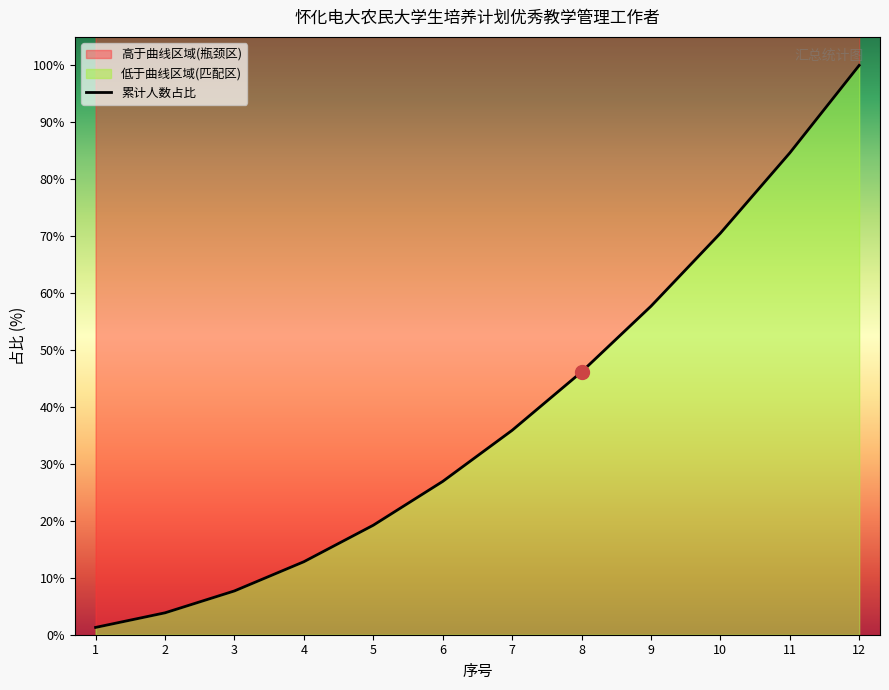

How many lines are shown in the chart?

1